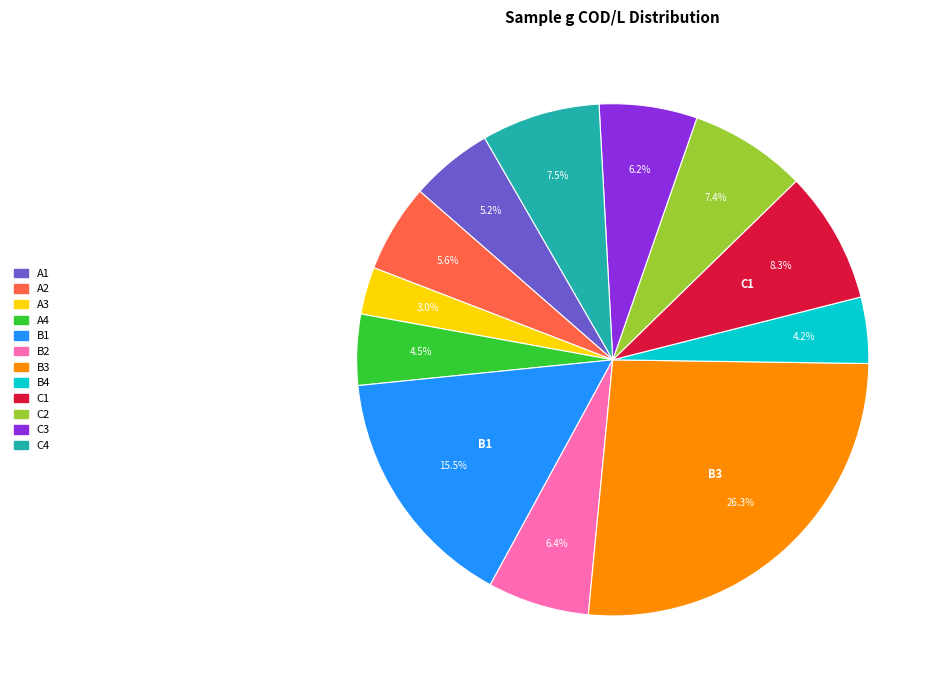

True or false: C3 accounts for 6% of the total.

True